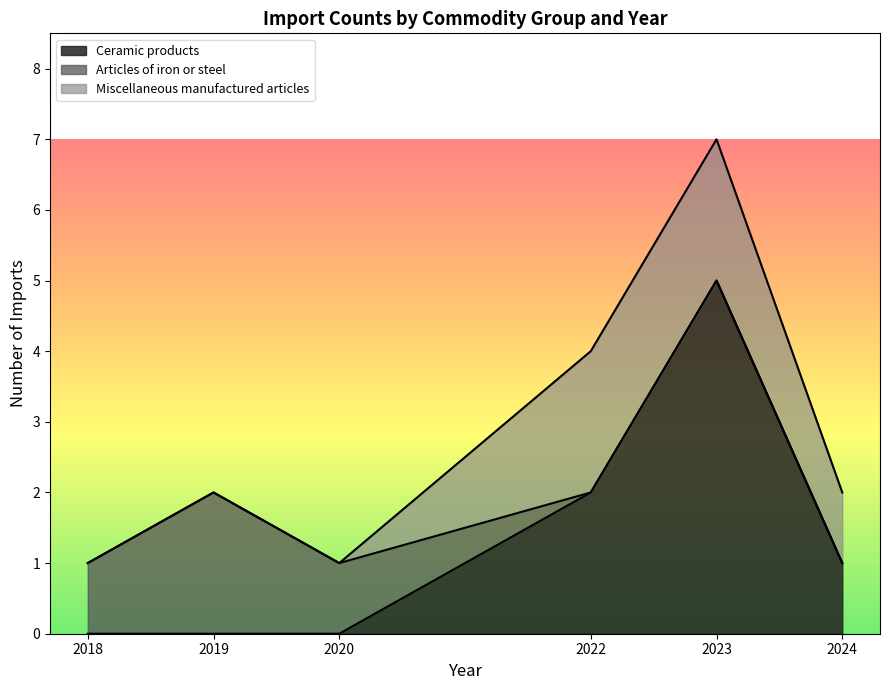

Is it true that Articles of iron or steel equals 2926 at 2024?

False